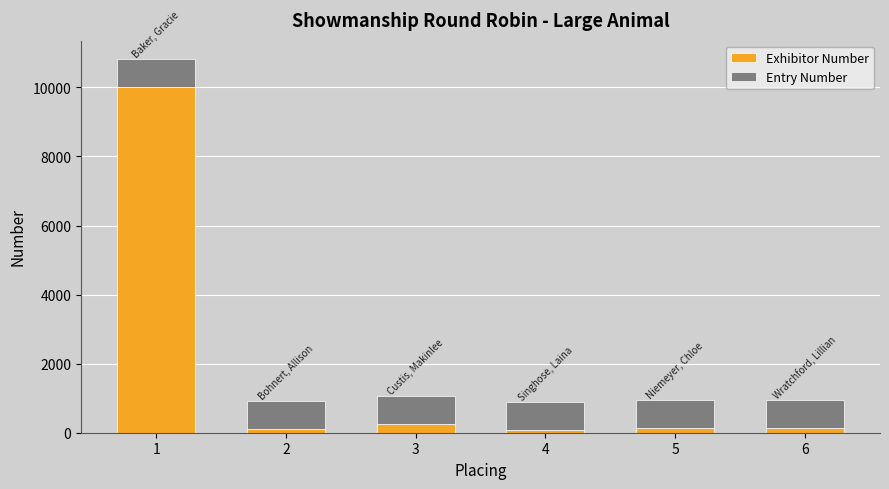

What is the difference between the maximum and minimum values in the Exhibitor Number series?

9926